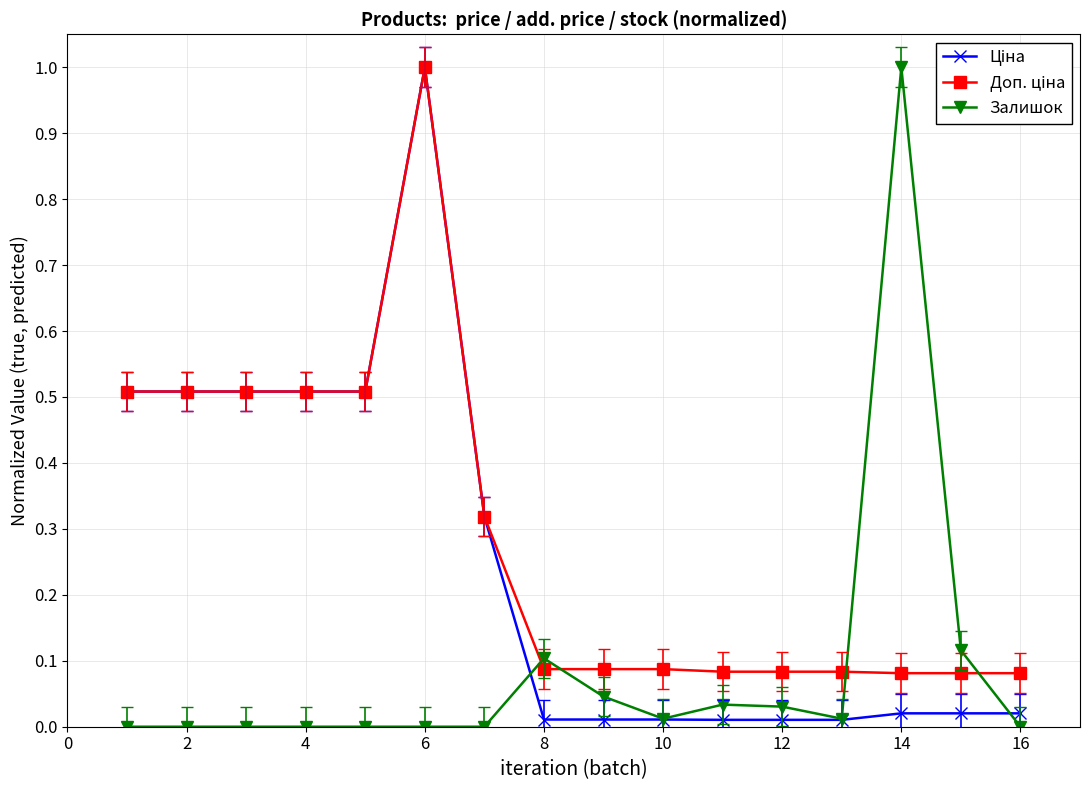

In Ціна, how many points are higher than both neighbors (excluding endpoints)?

1